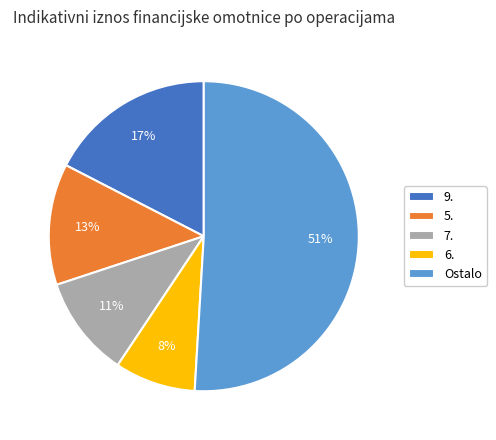

What percentage is the 6. slice, to the nearest percent?

8%